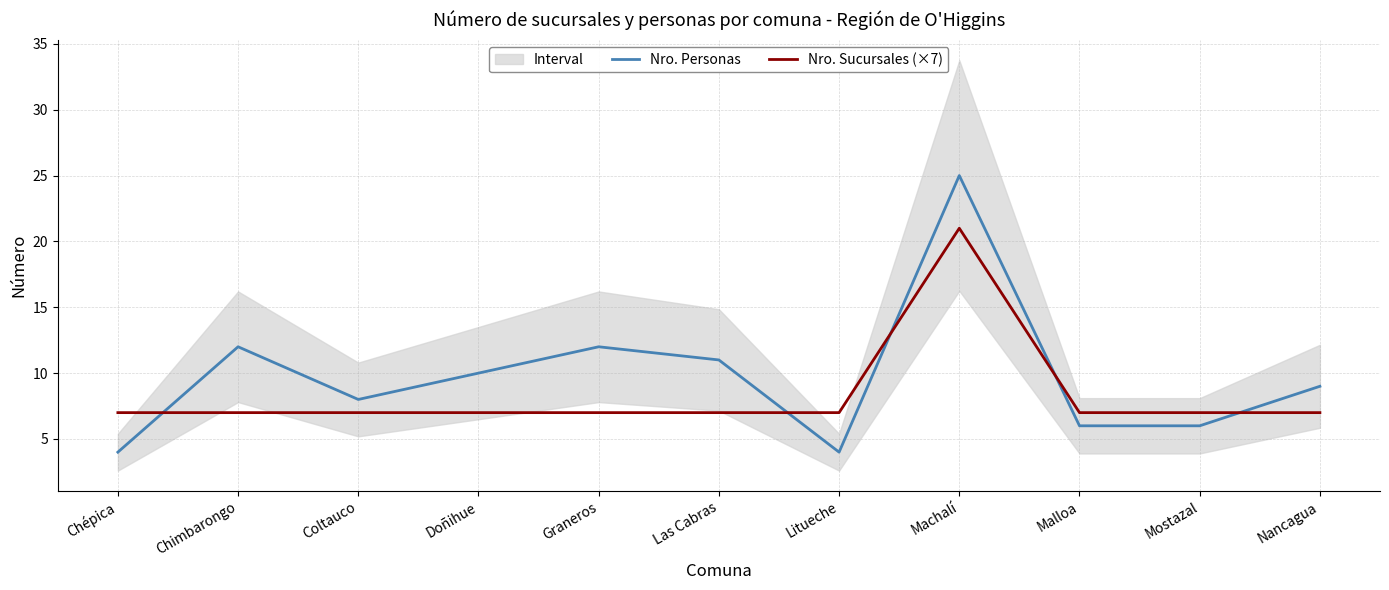

The value of Nro. Sucursales (×7) at Chépica is 4. True or false?

False